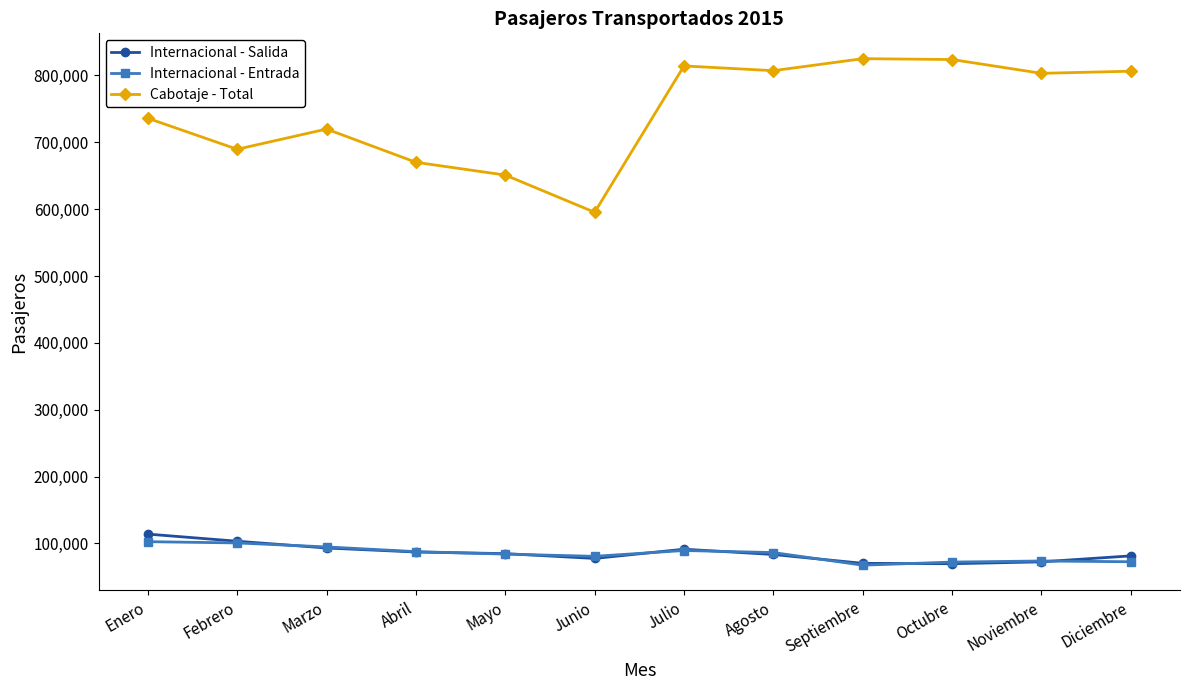

Where does the Internacional - Entrada series first go above 86330?

Enero